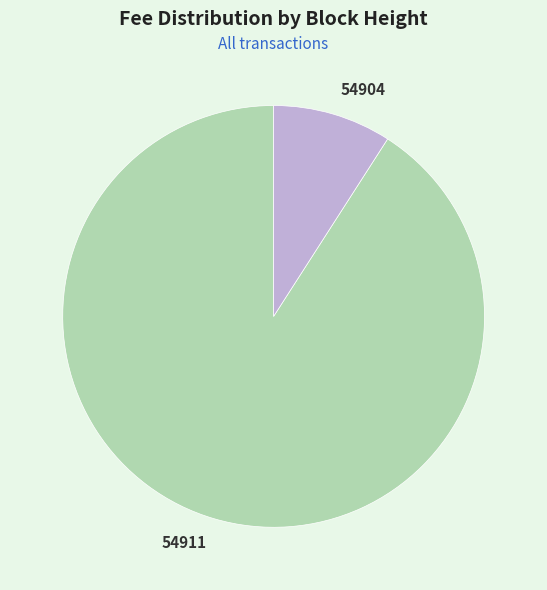

Is there any slice that represents more than half of the pie?

Yes